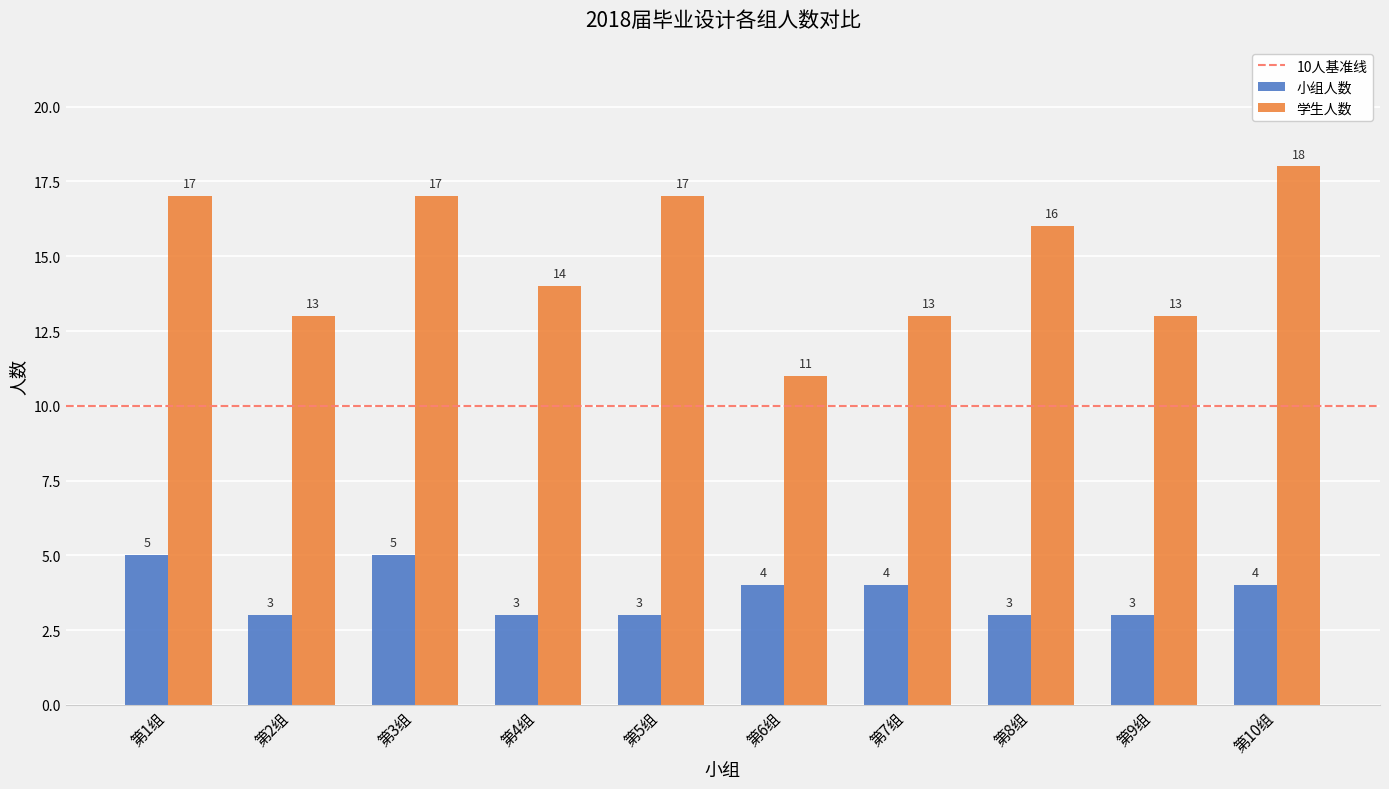

True or false: 学生人数 has a value of 14 at 第4组.

True